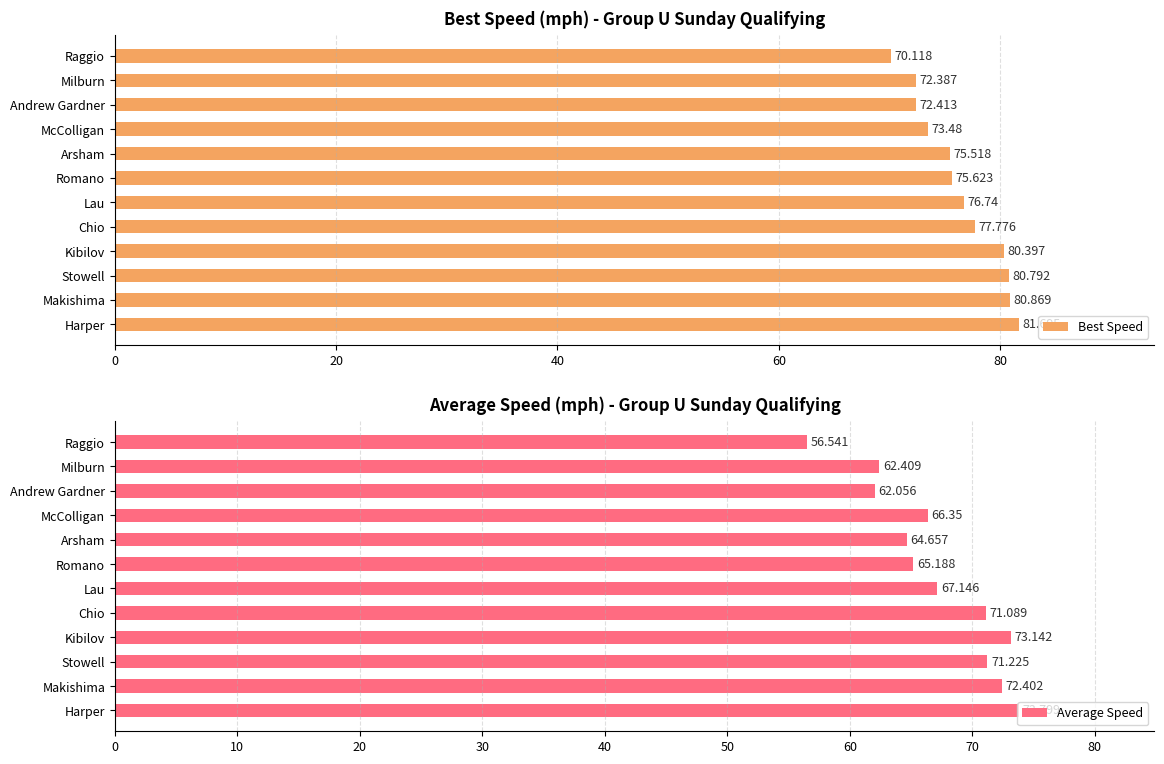

What is the value of the Best Speed bar at the 12th from the left?

70.1